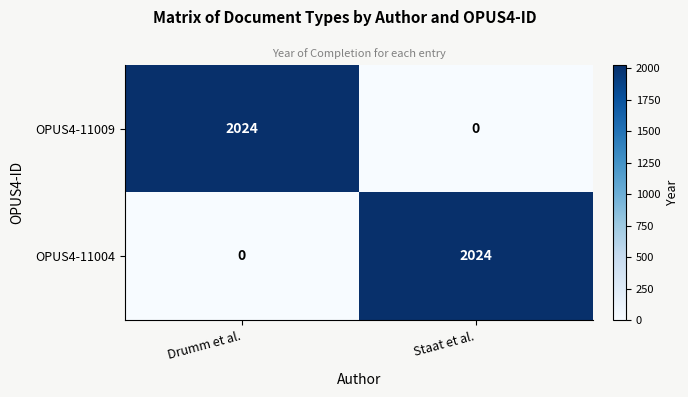

What is the total value across all series at Drumm et al.?

2024